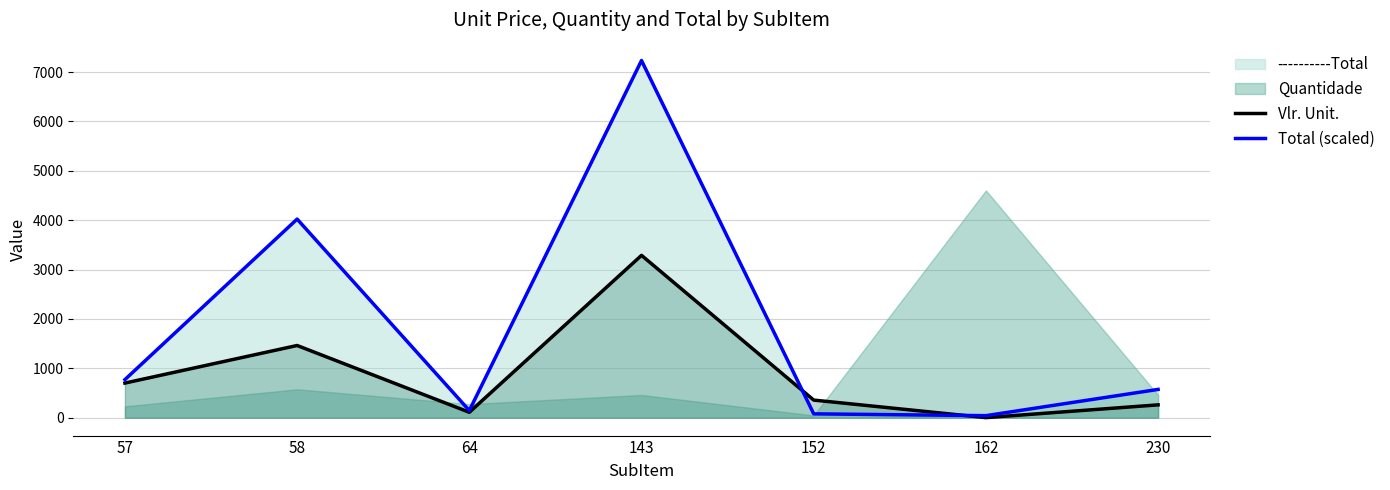

After their last crossing, which series has the higher values: Vlr. Unit. or Total (scaled)?

Total (scaled)